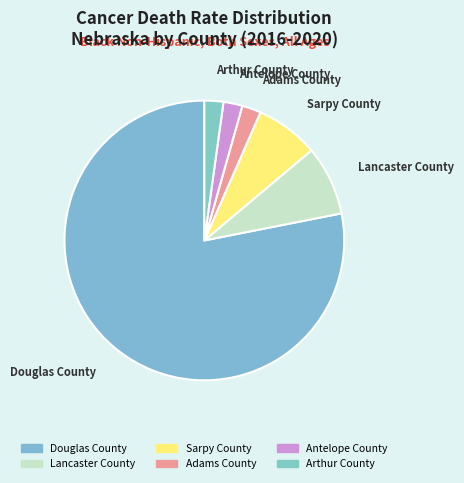

Is there a majority slice in this chart?

Yes